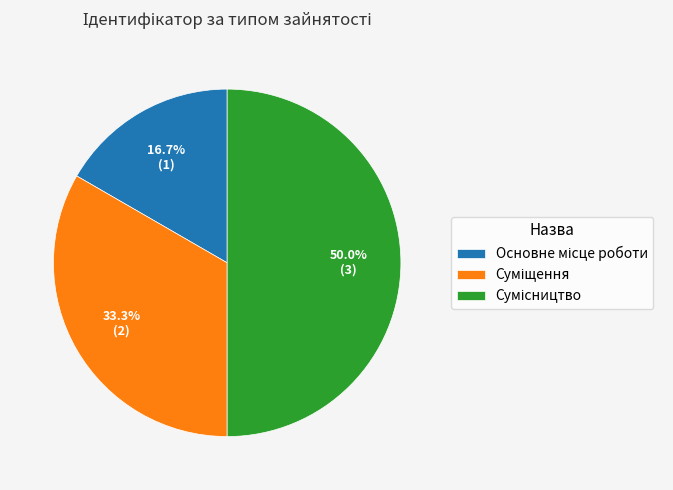

What percentage is the Основне місце роботи slice, to the nearest percent?

17%